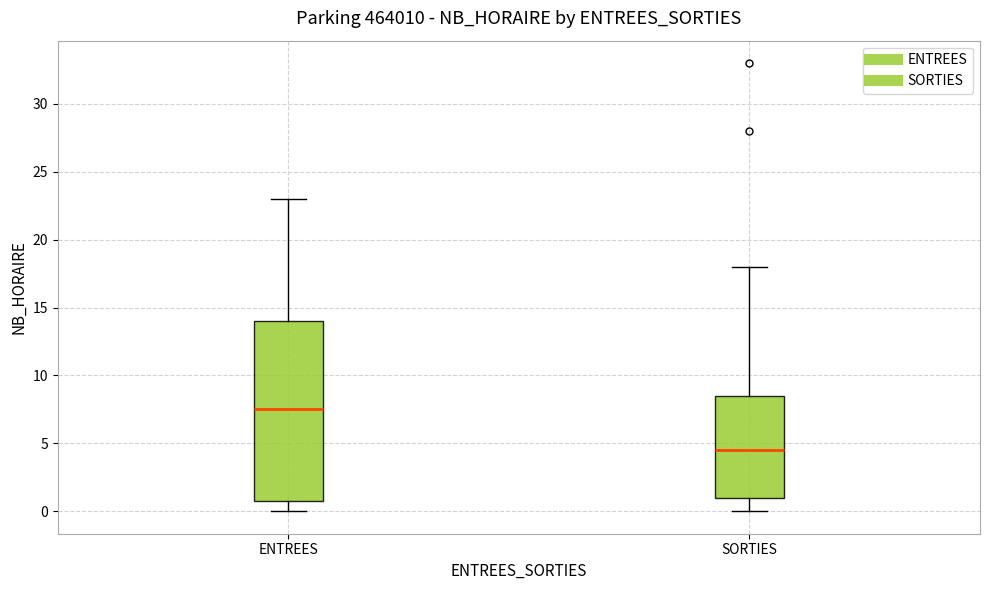

Comparing the boxes themselves (not the whiskers), which one is the tallest?

ENTREES